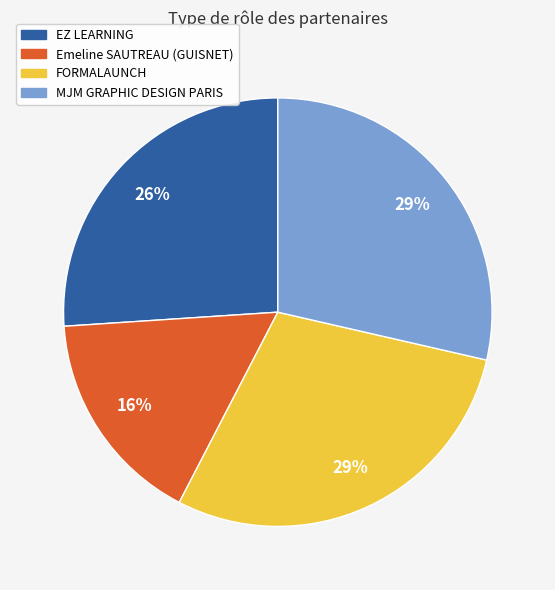

What percentage is the Emeline SAUTREAU (GUISNET) slice, to the nearest percent?

16%